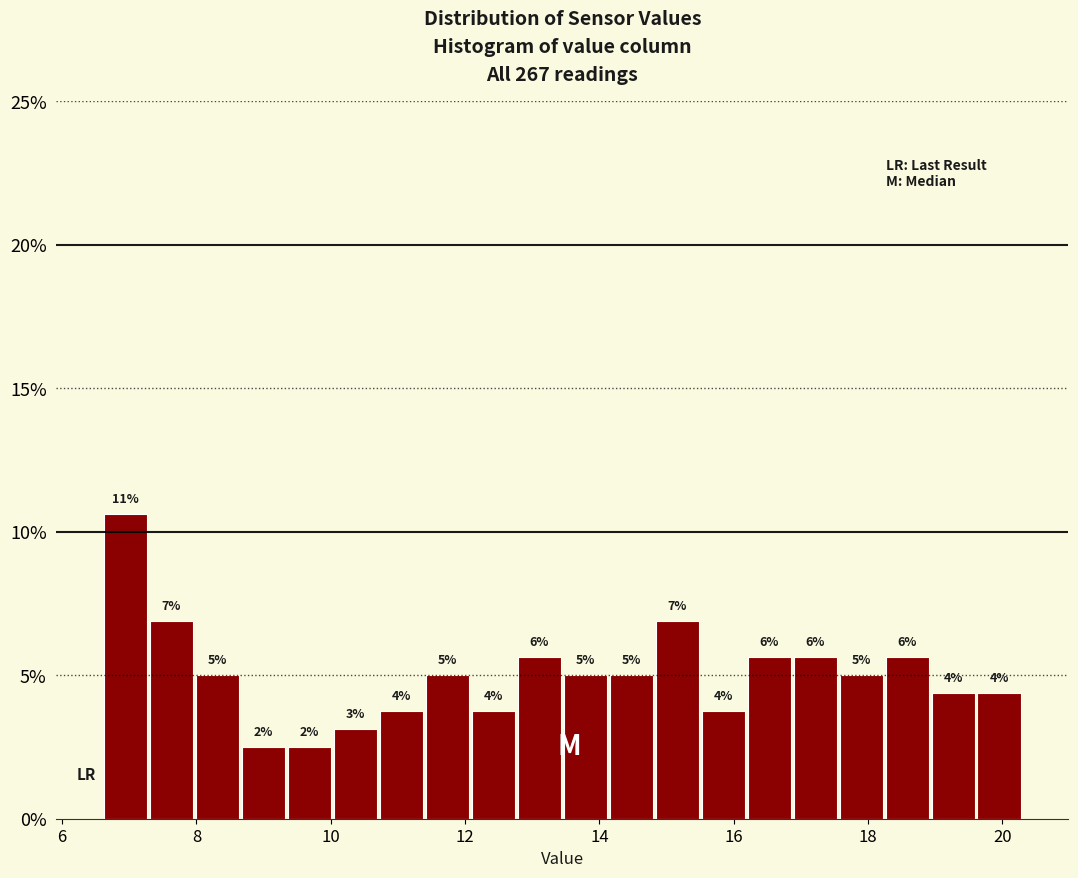

Around what value on the x-axis is the tallest bar? Give the approximate position of its centre, as read against the axis.

7.0